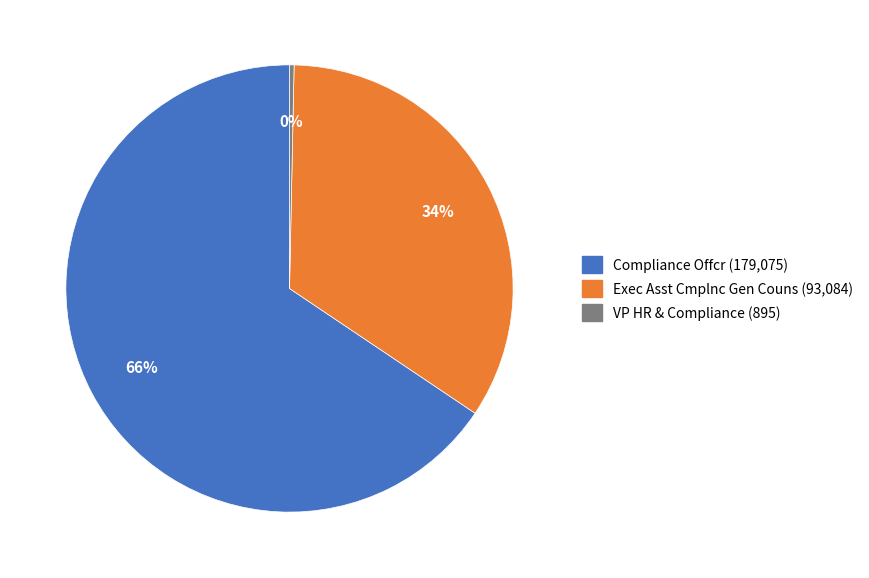

Which slice is the smallest?

VP HR & Compliance